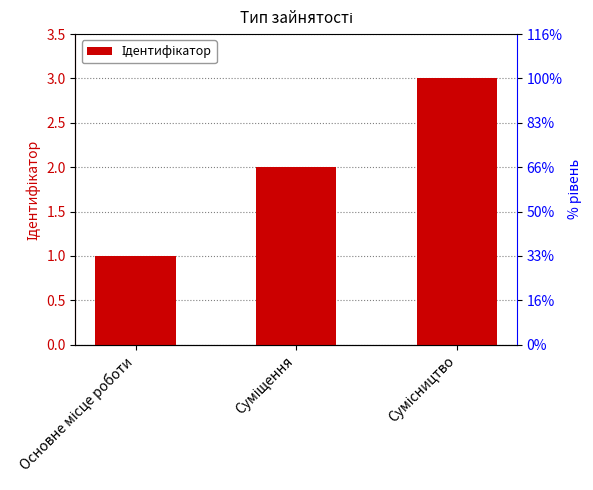

Rank the categories by value from lowest to highest.

Основне місце роботи, Суміщення, Сумісництво